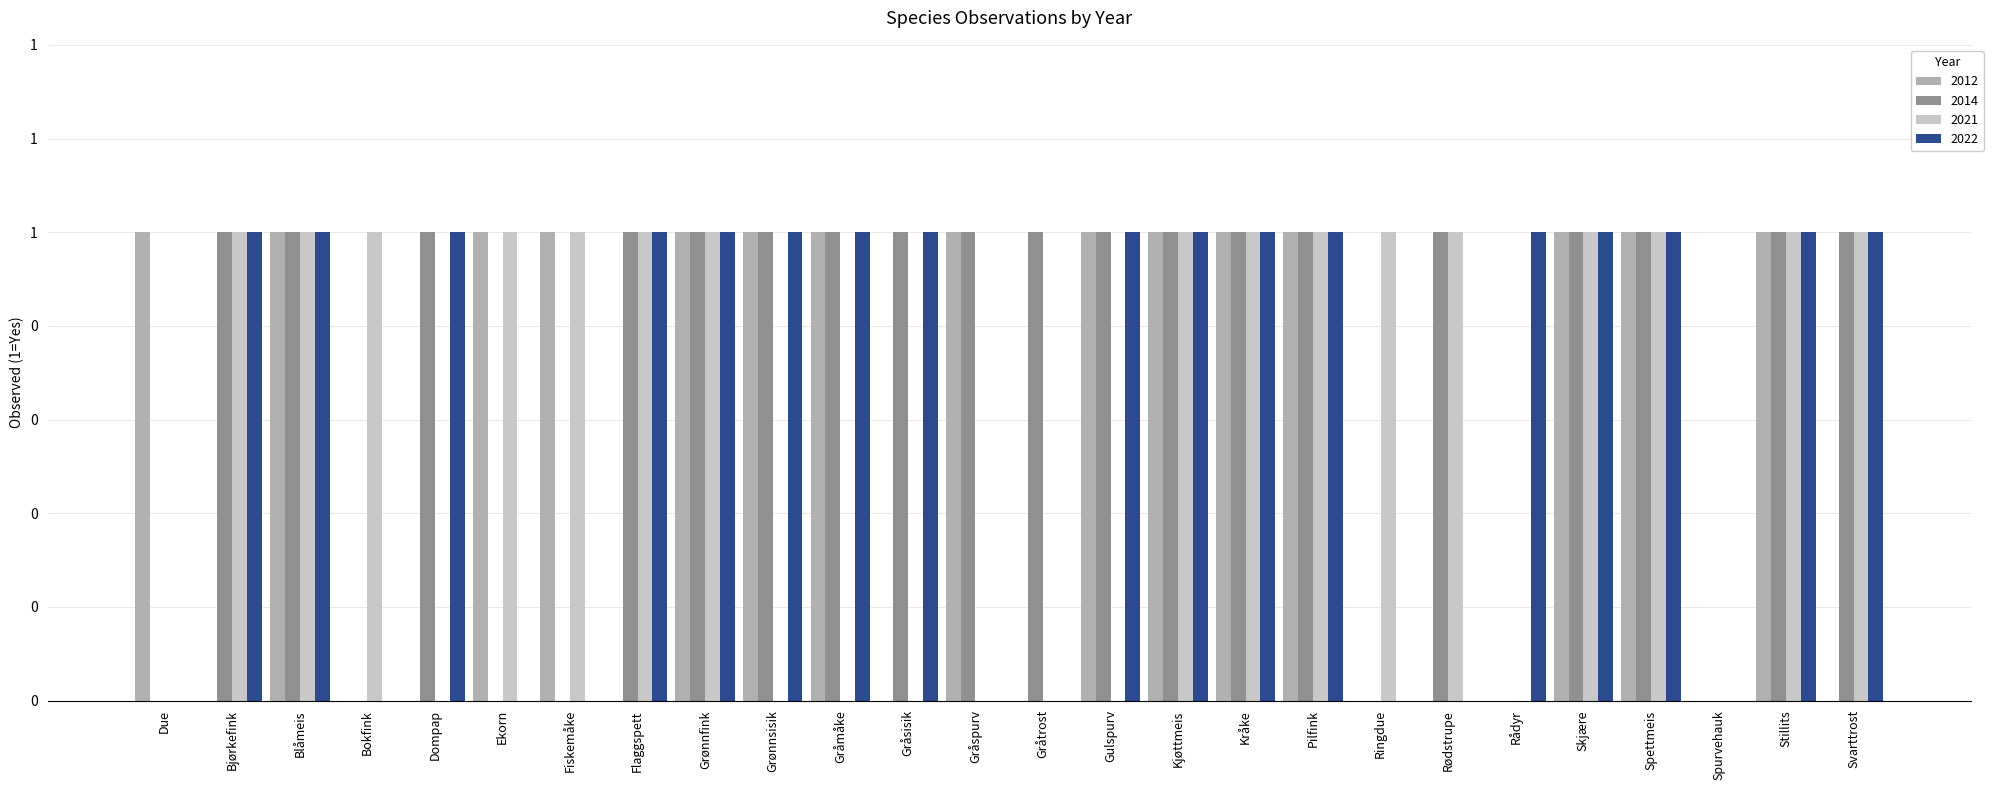

Which label corresponds to the largest value in the chart?

Due